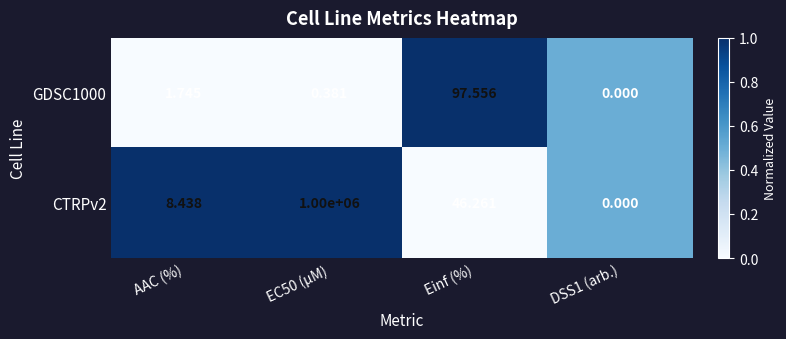

Where does the GDSC1000 series first go above 1?

AAC (%)